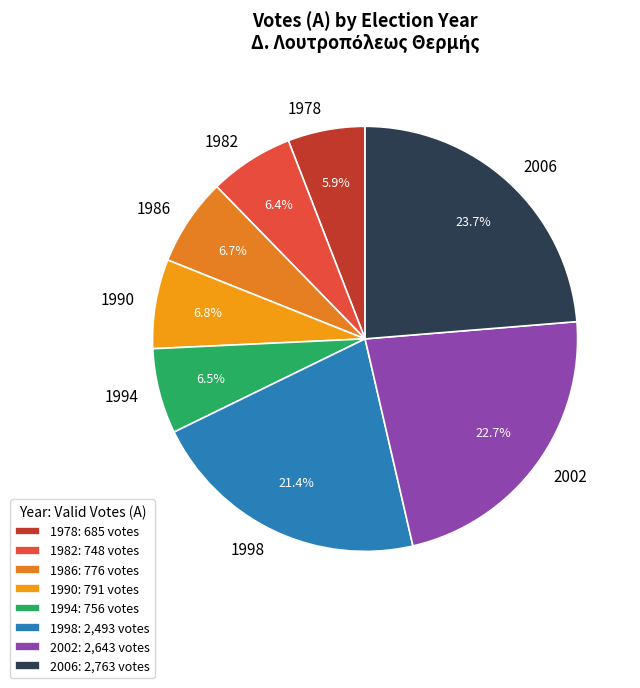

How many slices are in this pie chart?

8